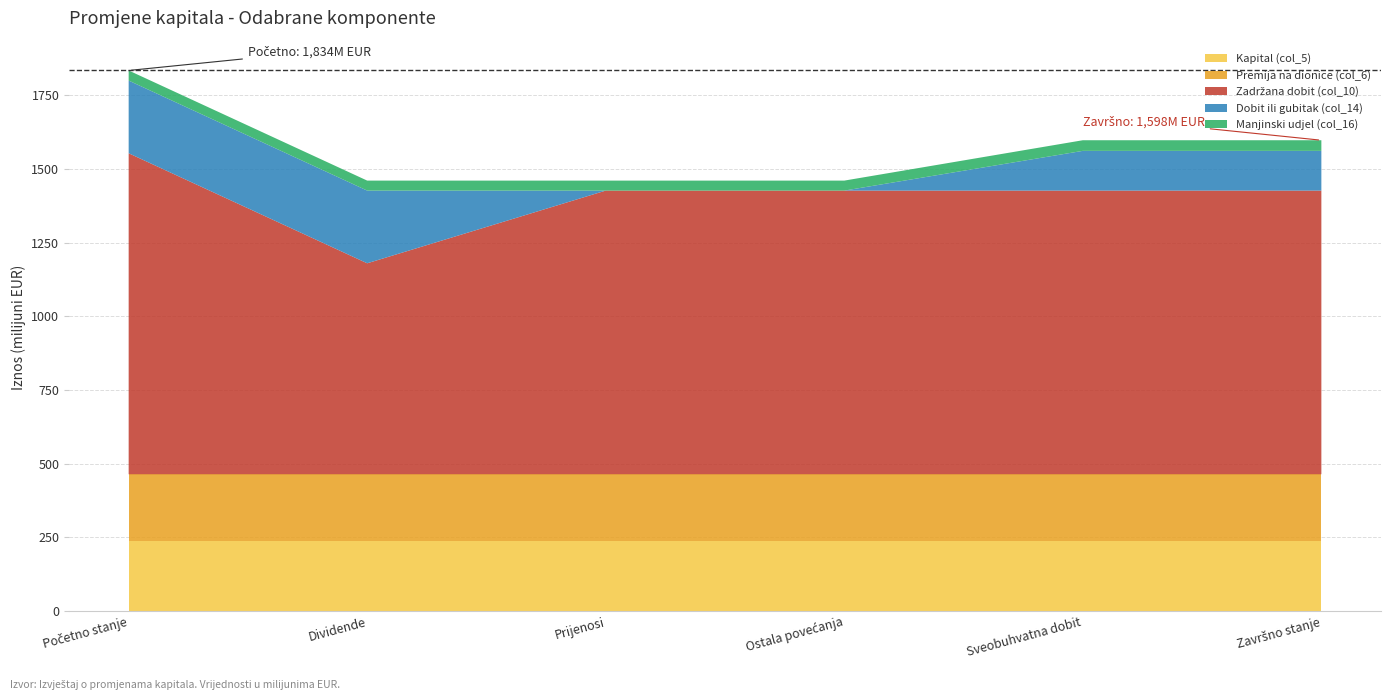

Reading right to left, extract all data points from this chart.

Kapital (col_5): 237778450	237778450	237778450	237778450	237778450	237778450
Premija na dionice (col_6): 226719600	226719600	226719600	226719600	226719600	226719600
Zadržana dobit (col_10): 962330905	962330905	962330905	962338889	715731053	1089043220
Dobit ili gubitak (col_14): 134848555	134848555	0	0	246607836	246607836
Manjinski udjel (col_16): 36039405	36039405	33919469	33919469	33919469	34242268